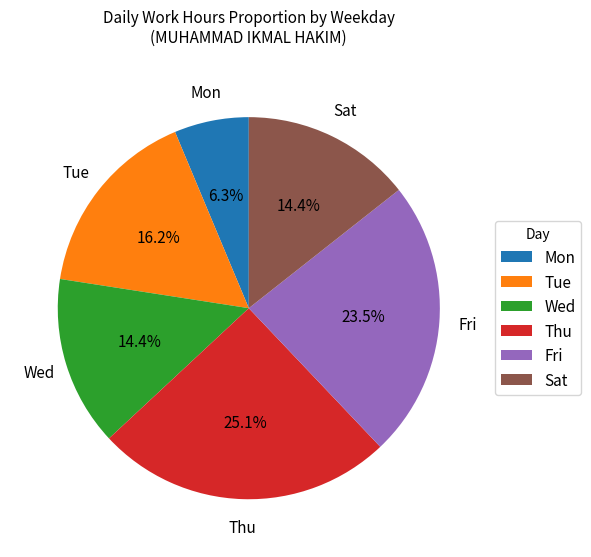

What percentage do Fri and Wed together represent?

37.9%